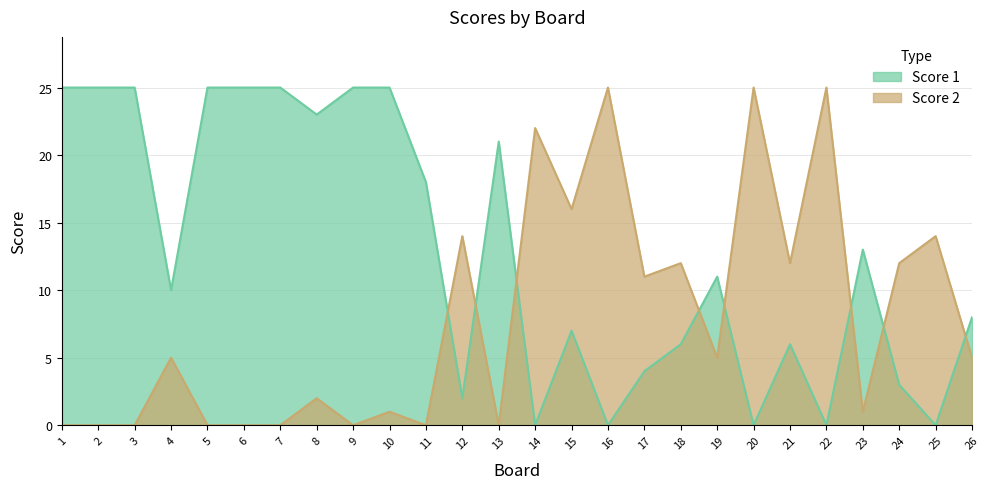

Reading left to right, what are all the values shown in this chart?

Score 1: 25	25	25	10	25	25	25	23	25	25	18	2	21	0	7	0	4	6	11	0	6	0	13	3	0	8
Score 2: 0	0	0	5	0	0	0	2	0	1	0	14	0	22	16	25	11	12	5	25	12	25	1	12	14	5